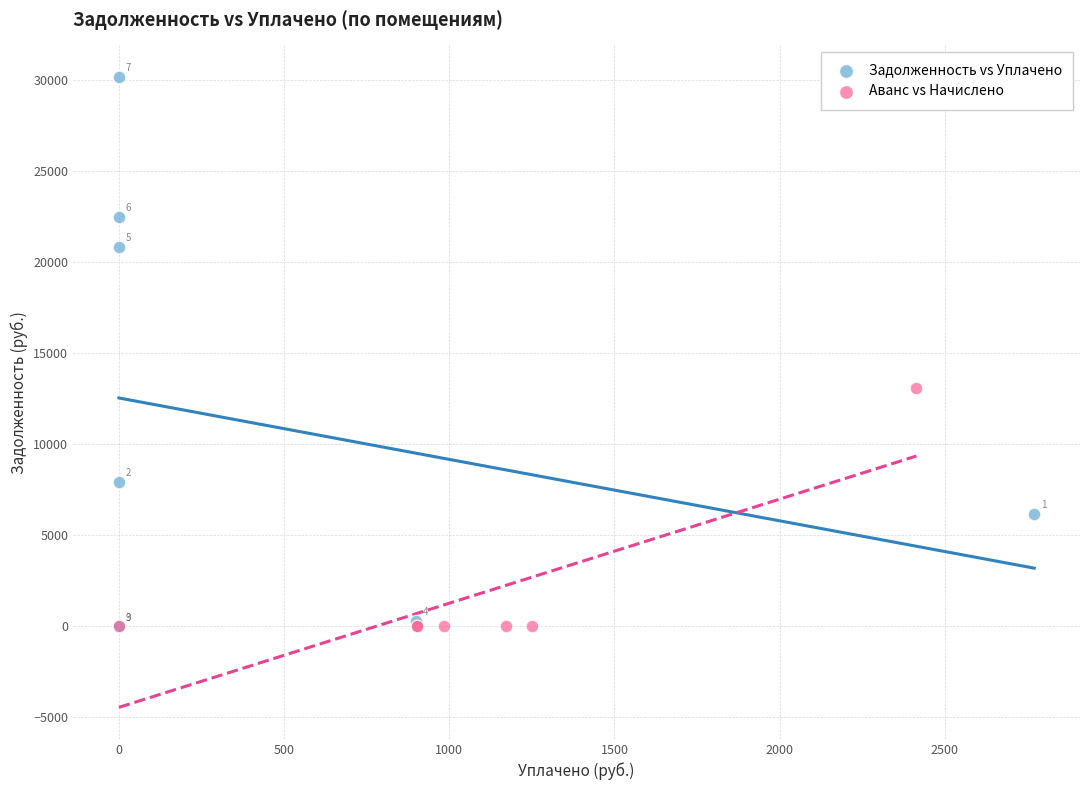

What are all the series names shown in the legend?

Задолженность vs Уплачено, Аванс vs Начислено